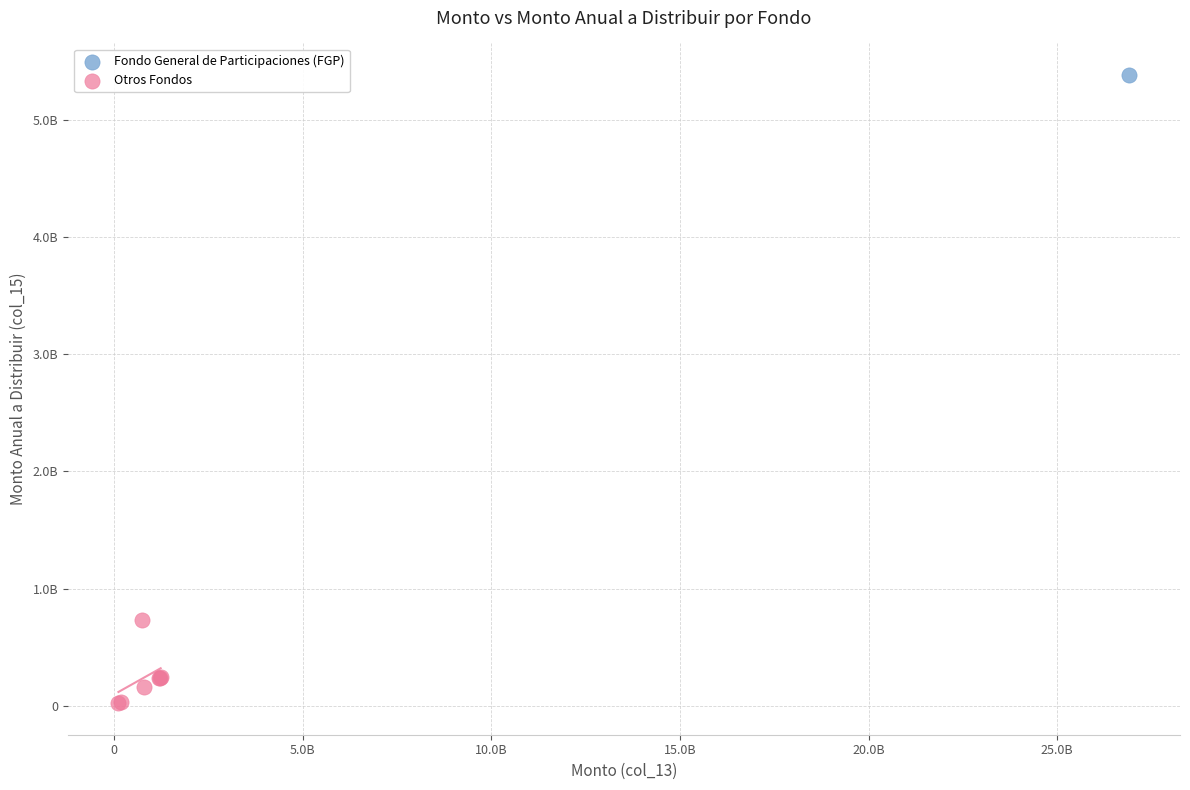

What are all the series names shown in the legend?

Fondo General de Participaciones (FGP), Otros Fondos